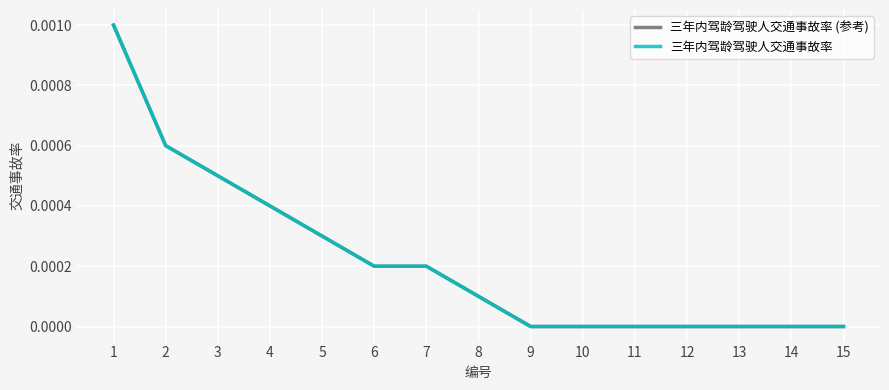

Which series has the largest range (max minus min)?

三年内驾龄驾驶人交通事故率 (参考)